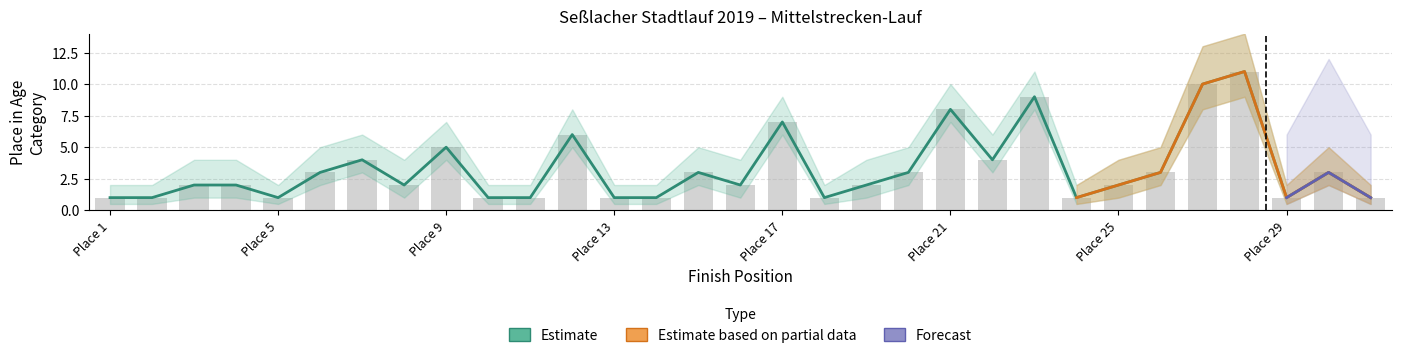

Is the value of Estimate based on partial data at 7 greater than the value of Forecast at 7?

No